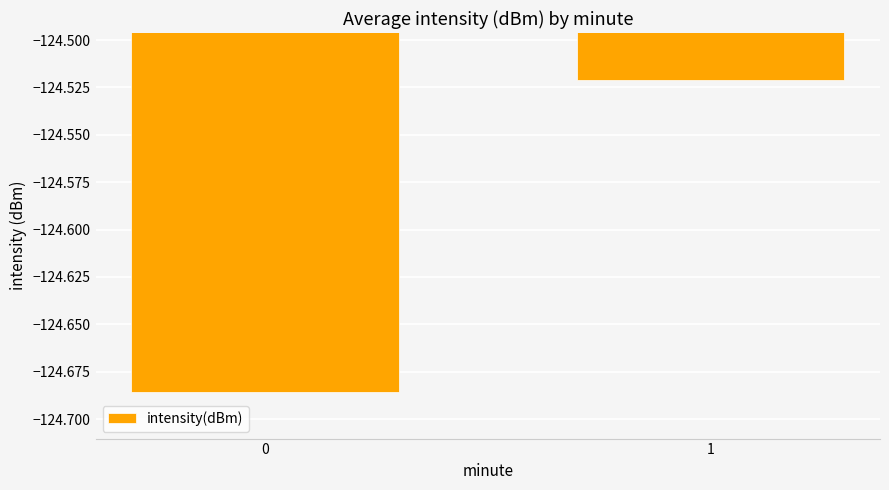

What is the sum of all values?

-249.2